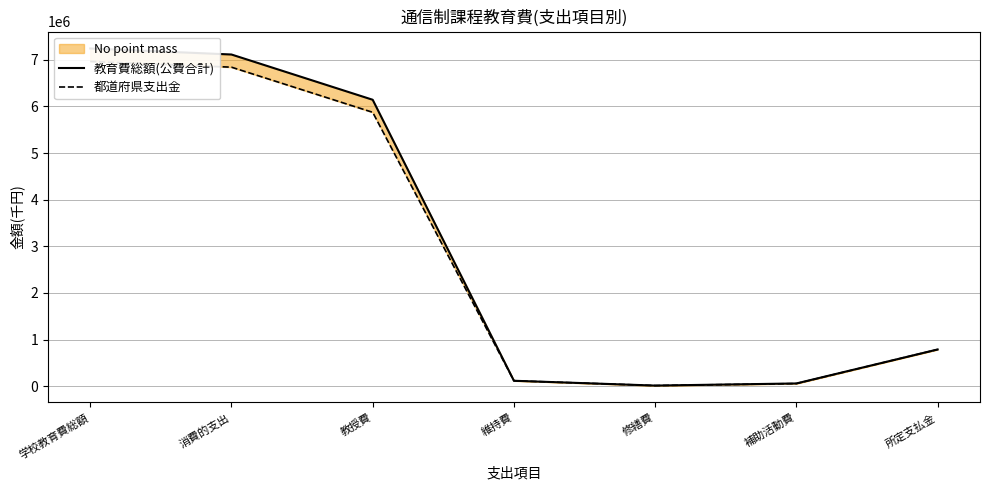

Rank the series by their average value, from lowest to highest.

都道府県支出金, 教育費総額(公費合計)